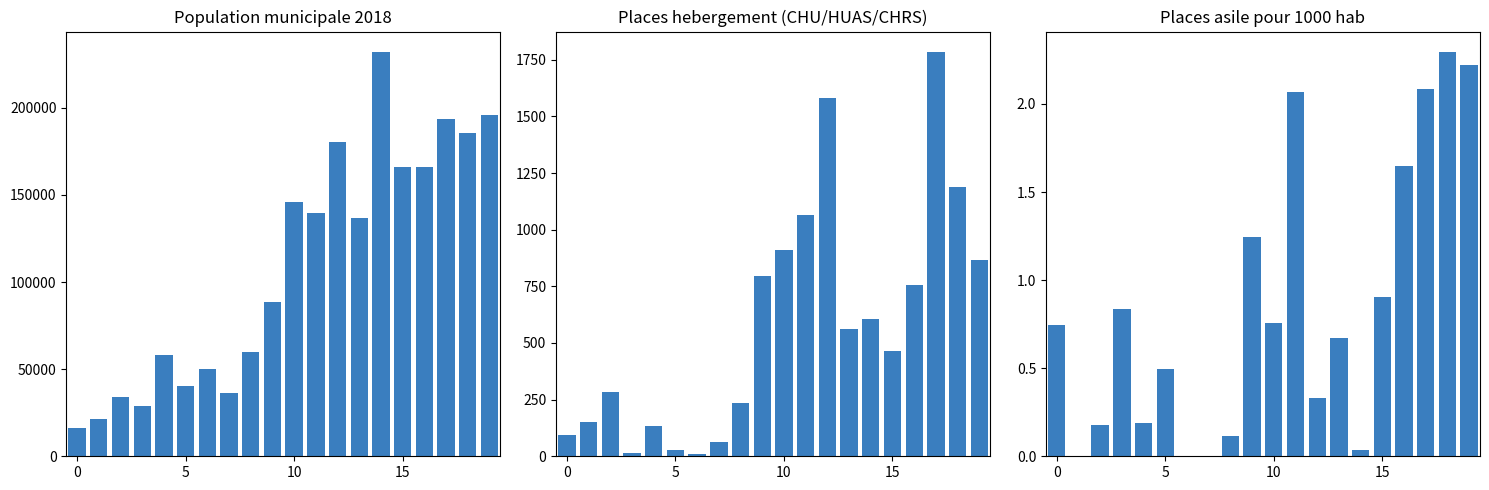

At which label is Nombre de places hebergement CHU HUAS CHRS closest to 897?

10